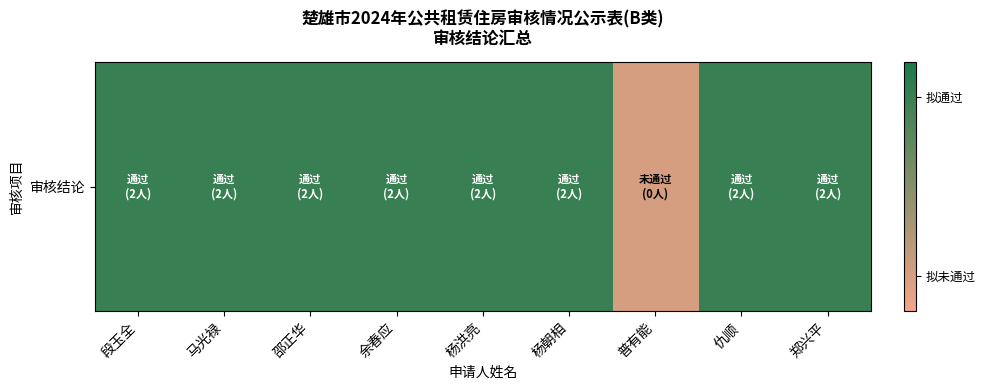

What is the difference between the maximum and minimum values?

1